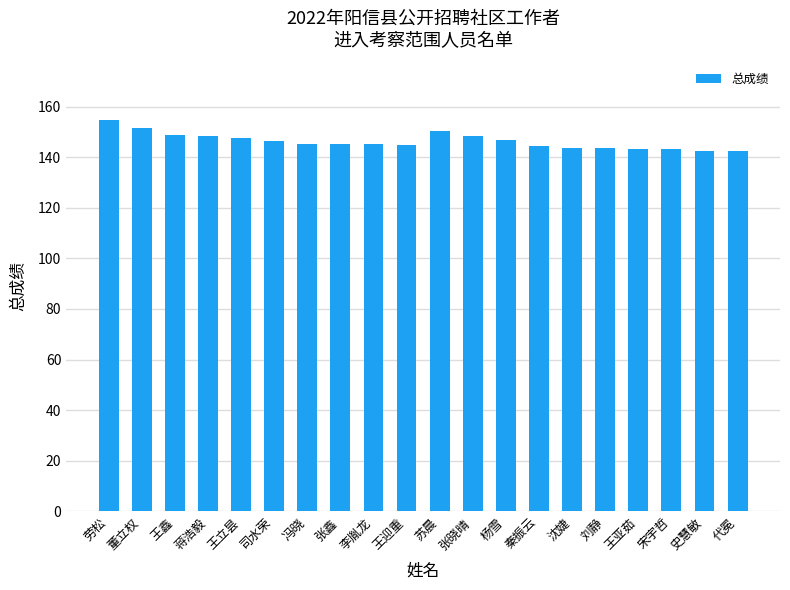

Approximately how many times larger is the value at 沈婕 compared to 苏晨?

1.0